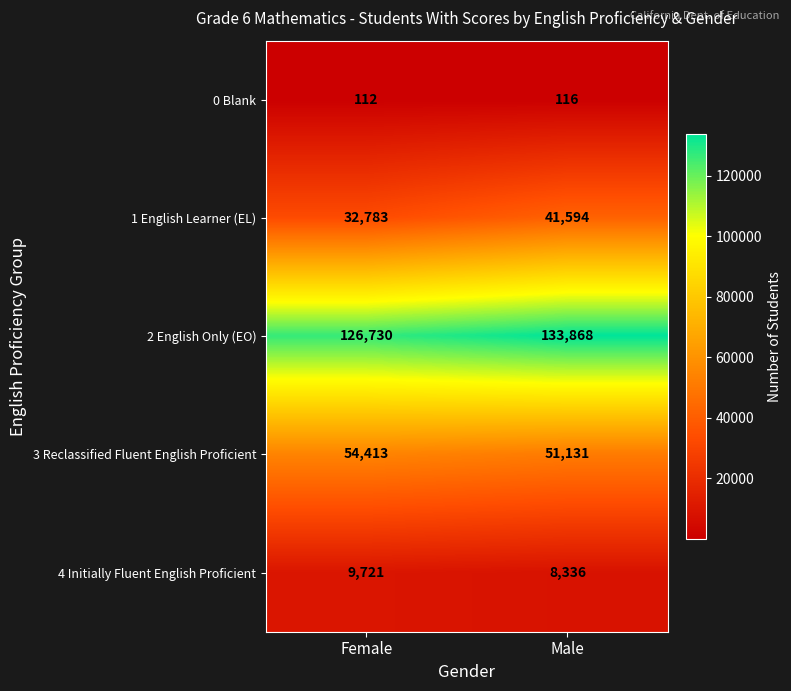

At which category is the sum across all series the highest?

Male